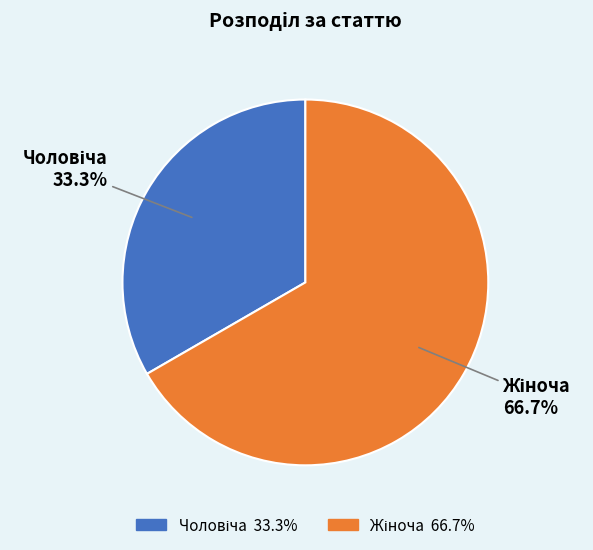

Does any single category account for the majority?

Yes